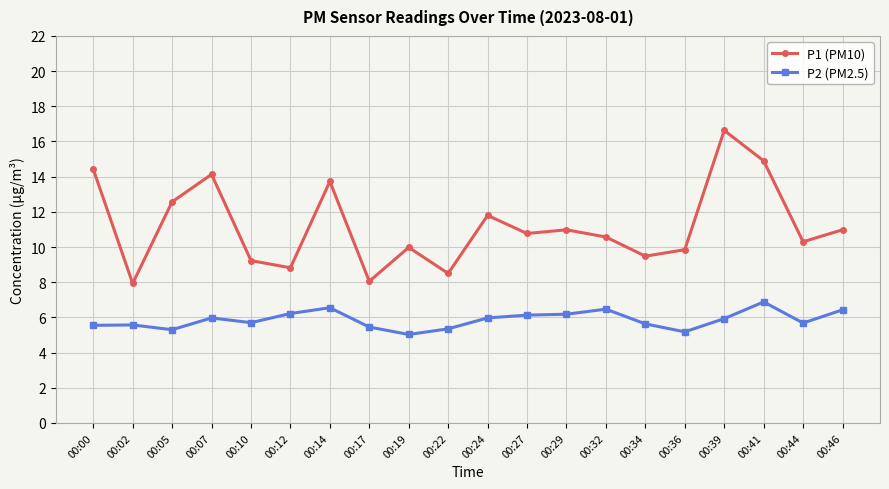

What is the total value across all series at 00:07?

20.1